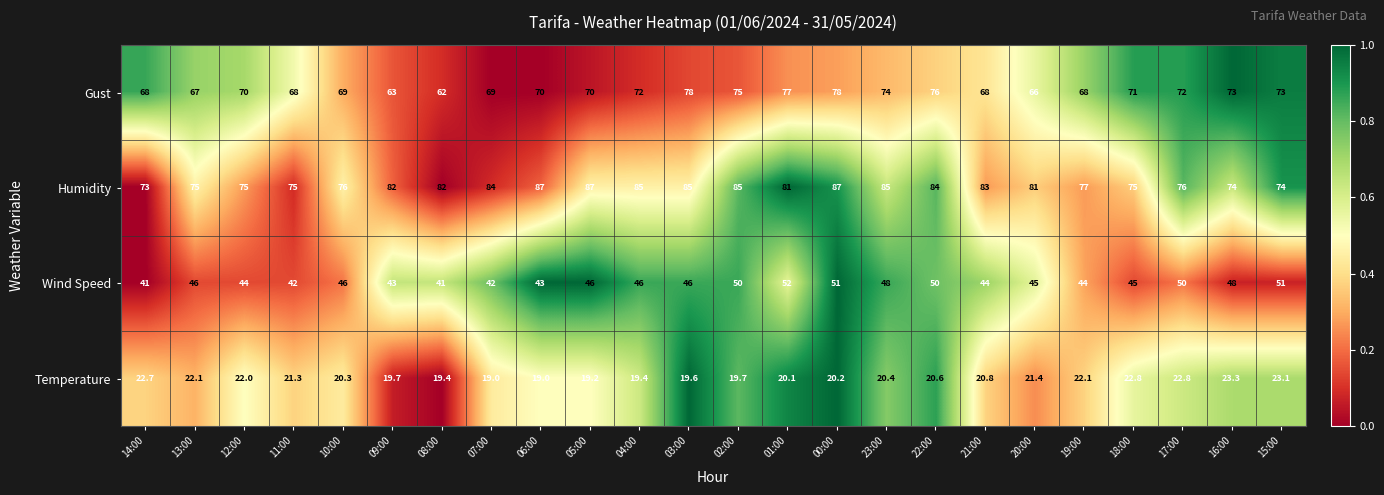

Which series has the widest spread of values?

Gust